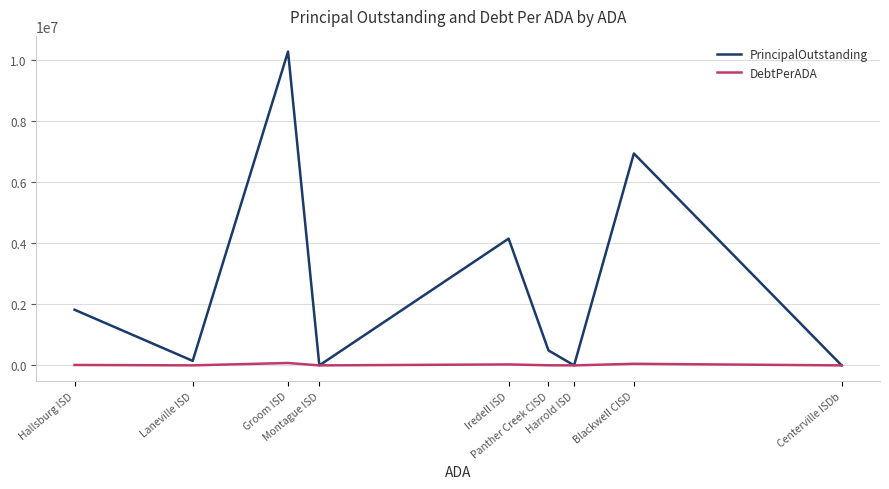

Is it true that PrincipalOutstanding equals 0.0 at Montague ISD?

True